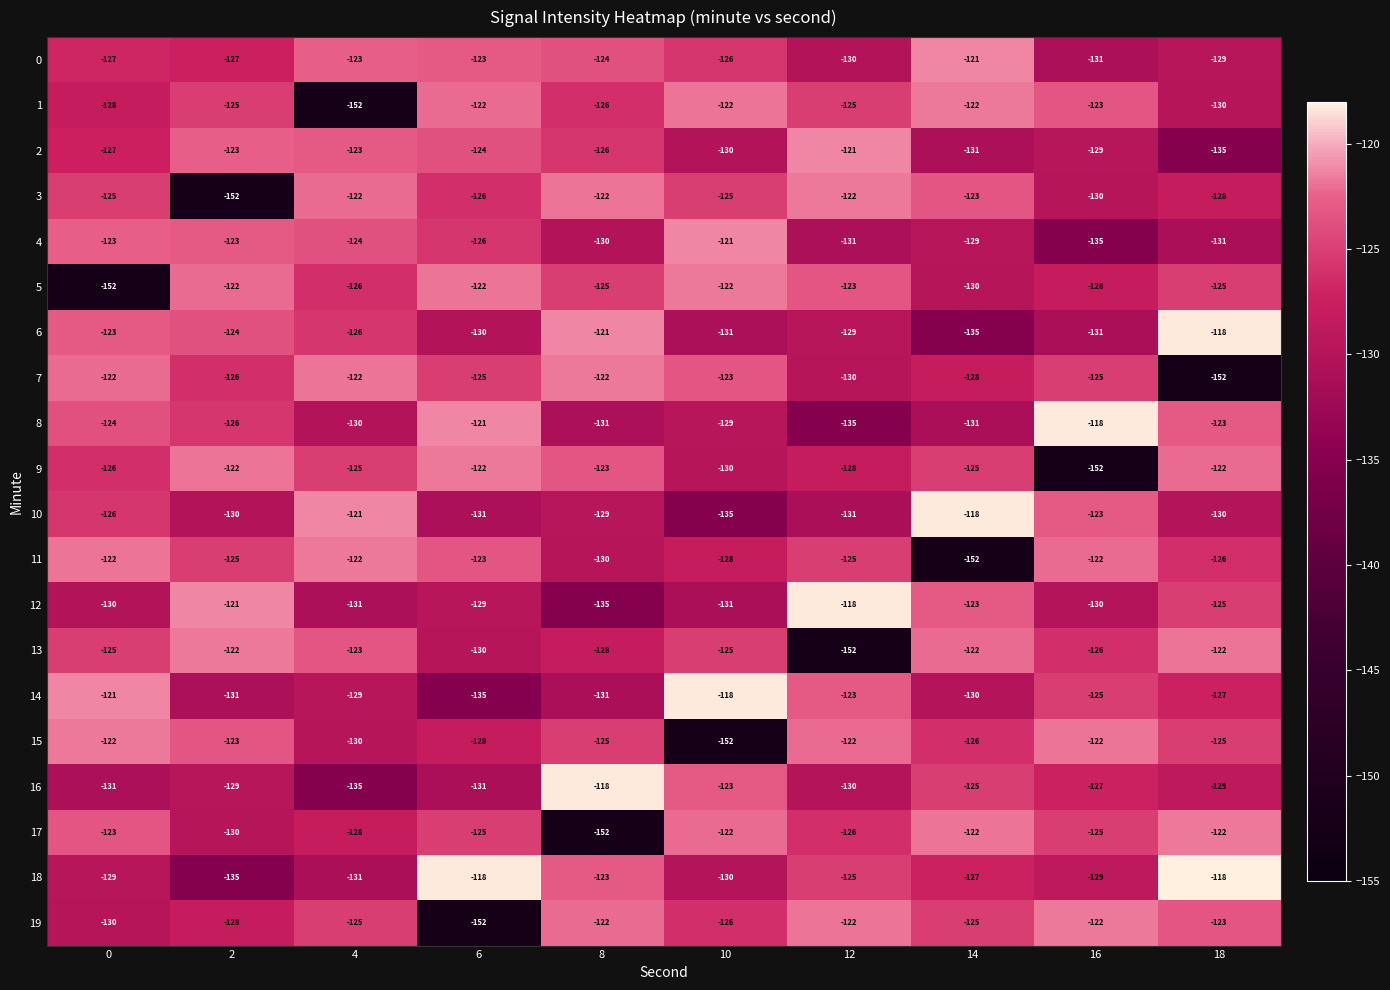

How many series are shown in this chart?

20